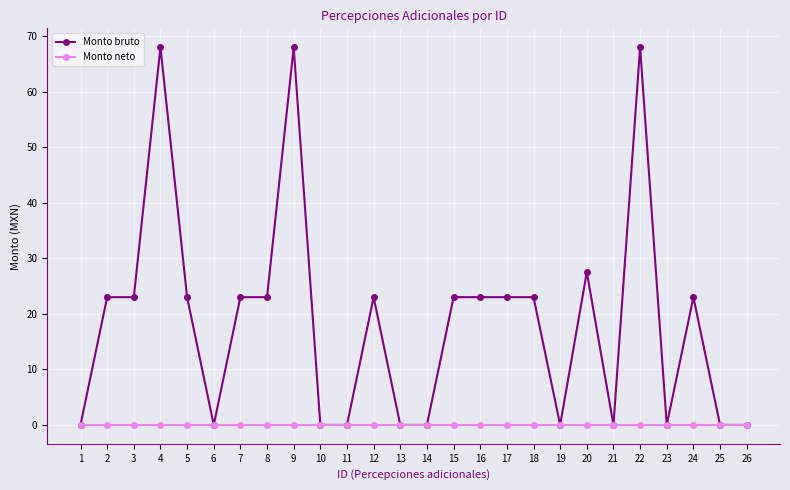

What is the difference between the highest and lowest values at 8?

23.0